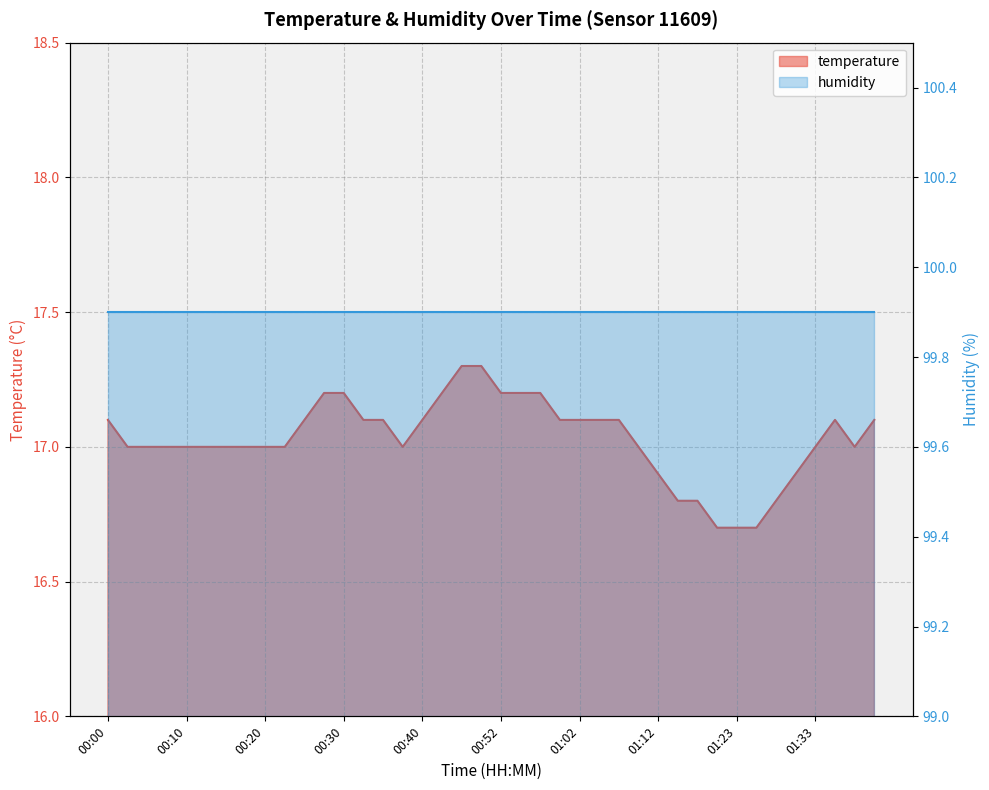

What is the sum of all values?

681.2